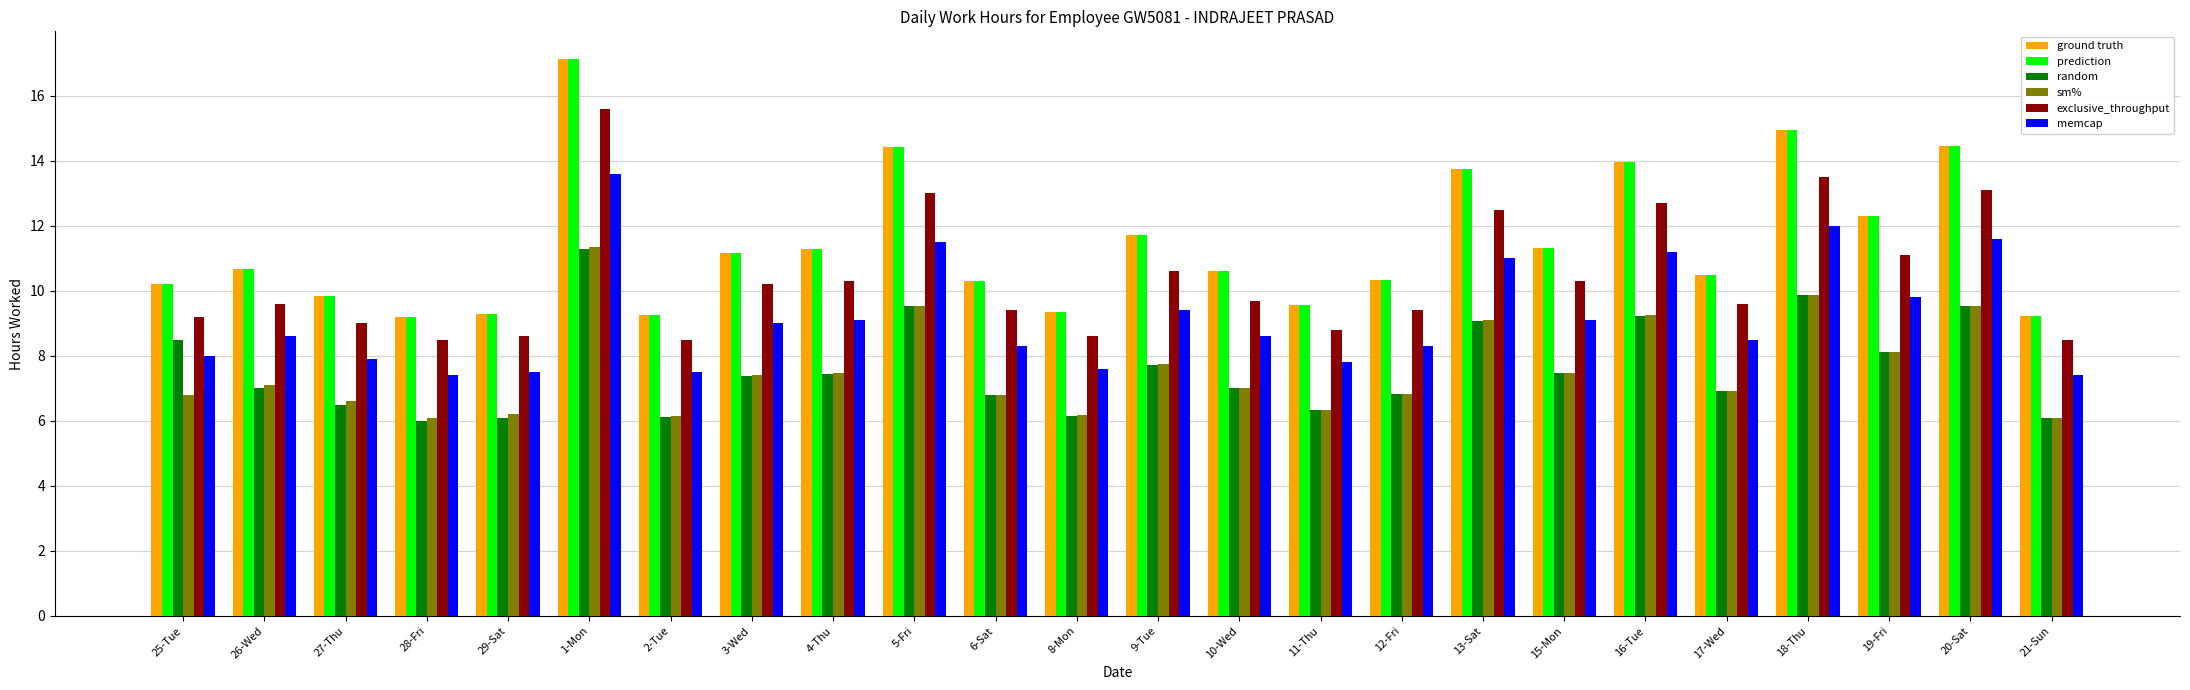

What is the difference between the highest and lowest values at 6-Sat?

3.5